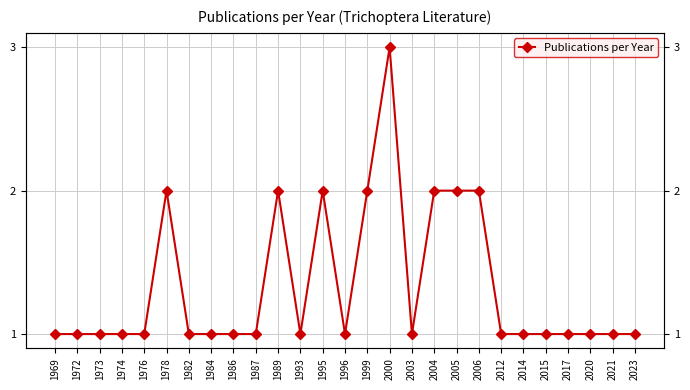

What is the value of the 11th point from the left?

2